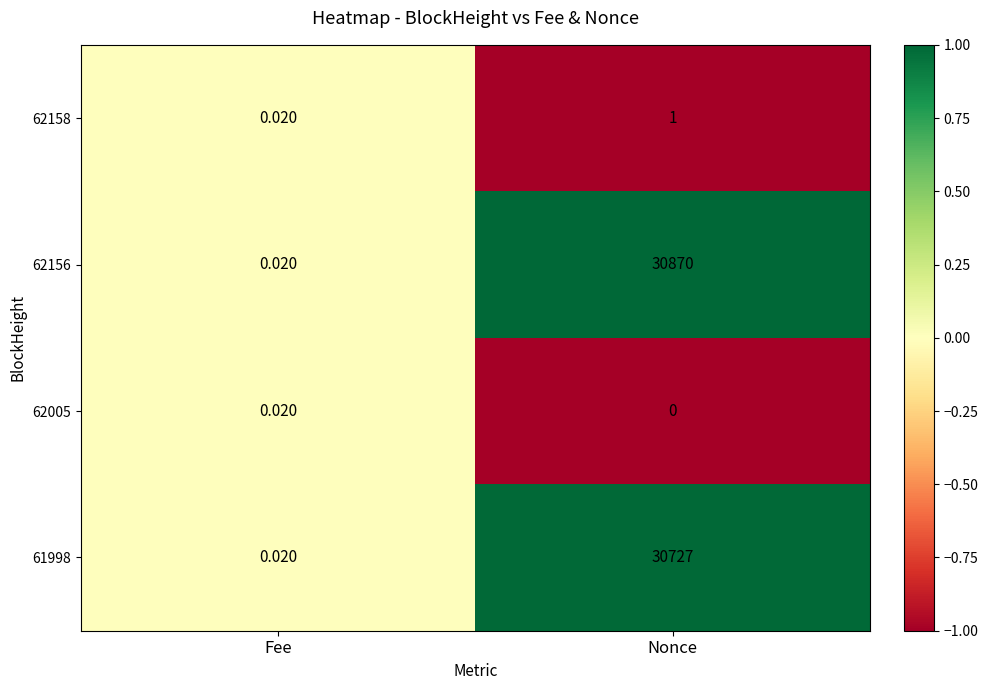

At which category is the sum across all series the highest?

Nonce